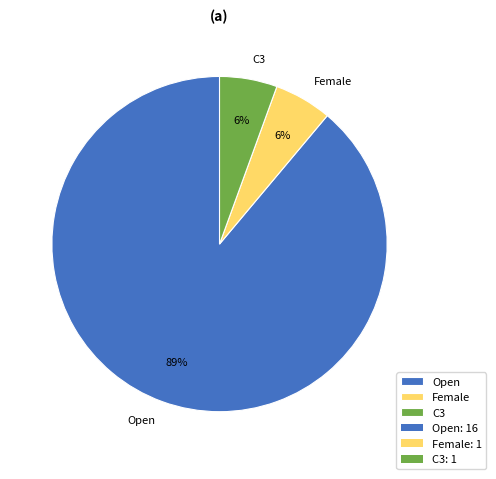

Do C3 and Open together represent more than half of the pie?

Yes